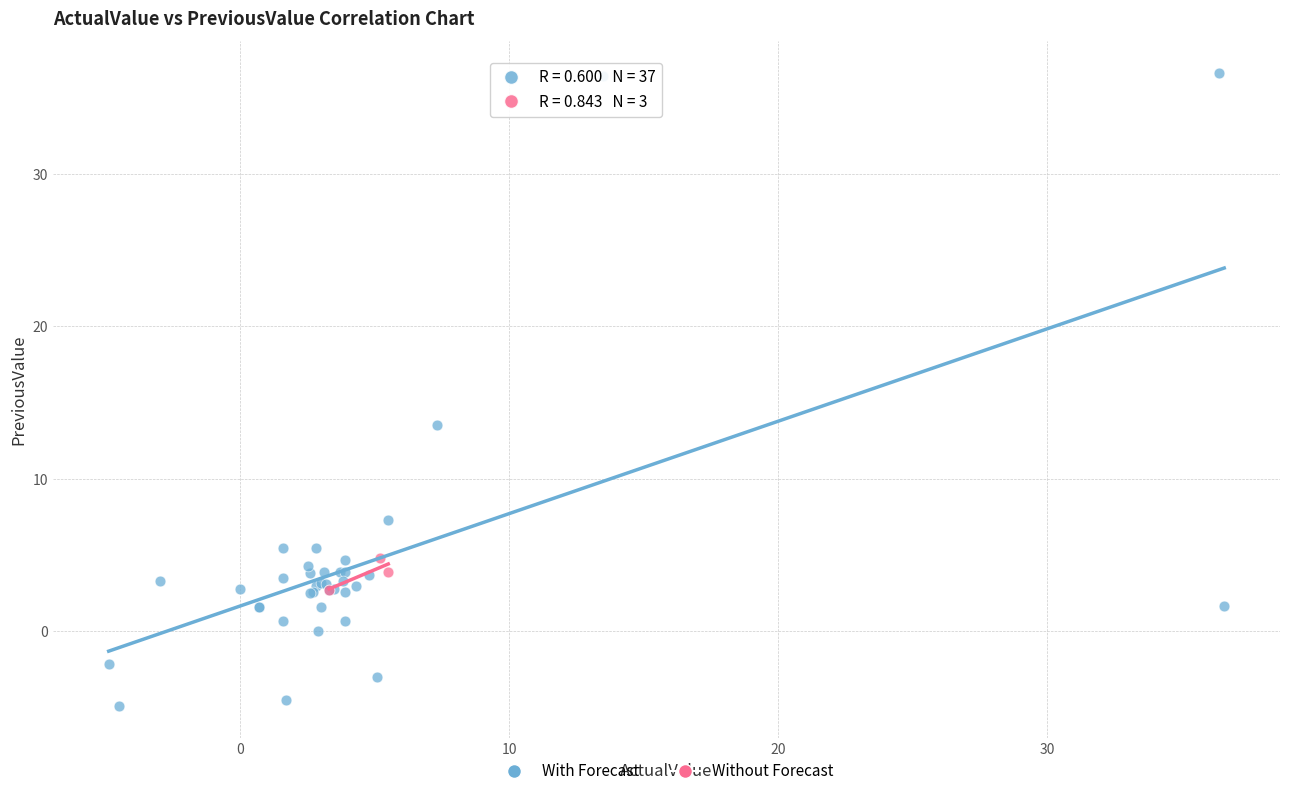

Which series contains the lowest Y value?

With Forecast